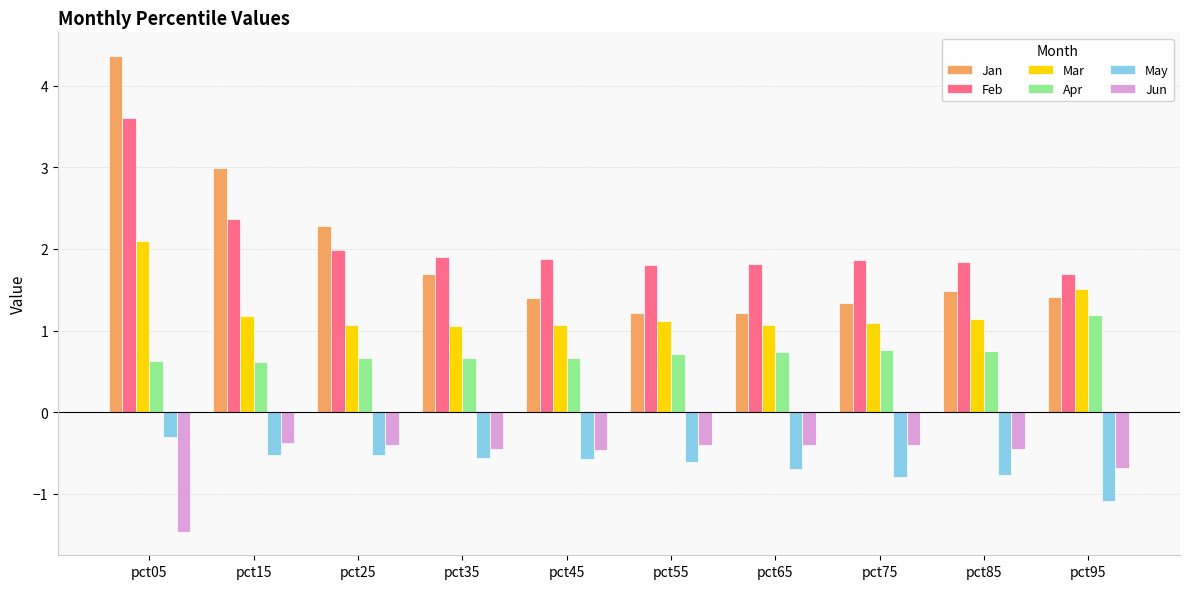

Which series has the widest spread of values?

Jan